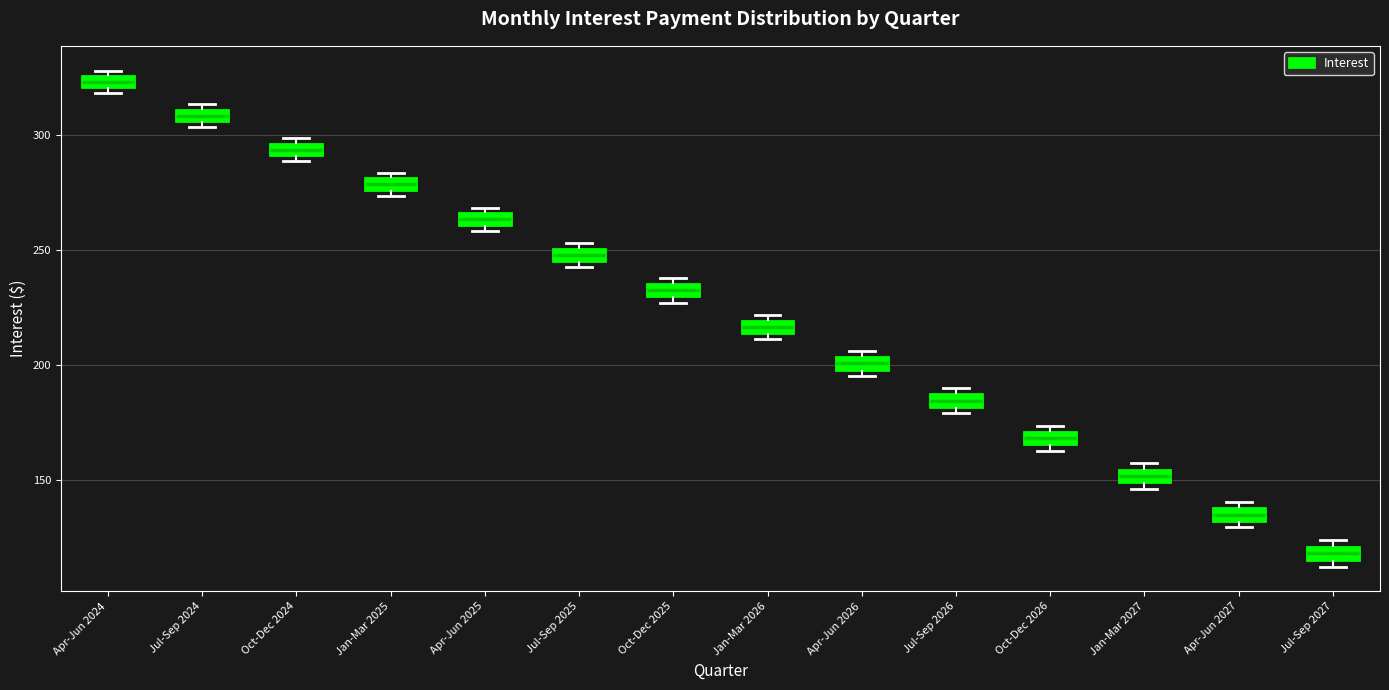

Which box has the highest median line?

Apr-Jun 2024